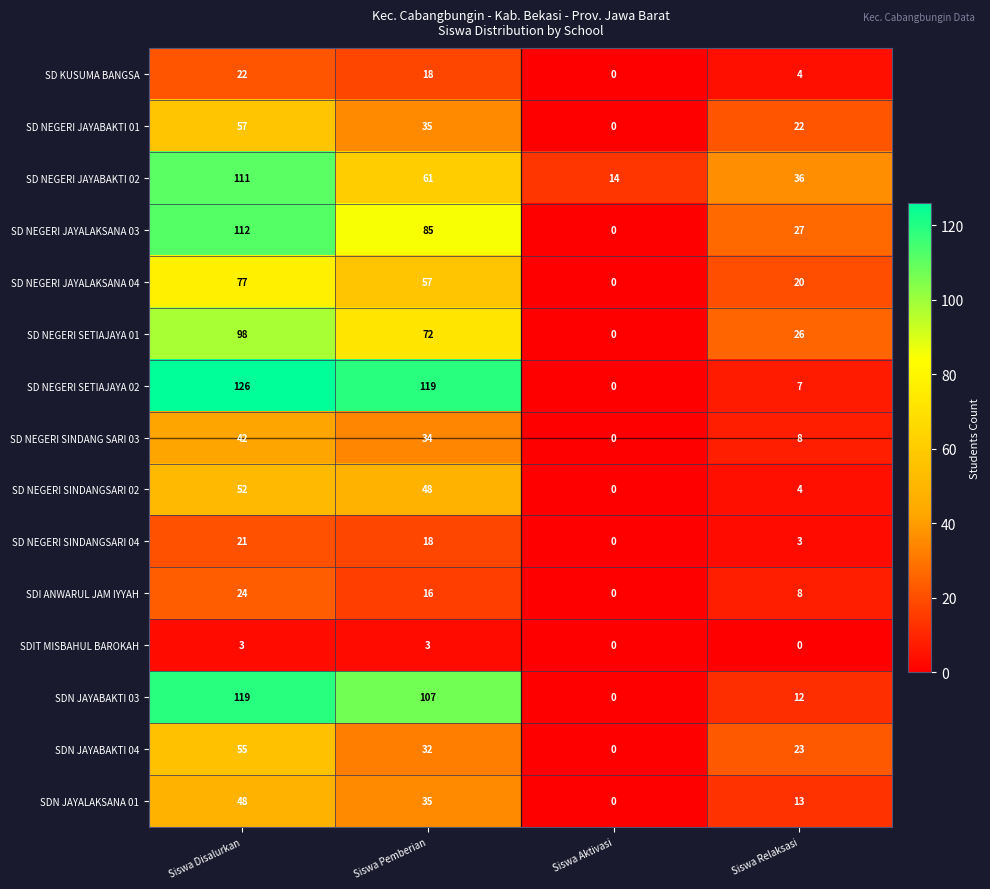

Rank the series at Siswa Disalurkan from highest to lowest value.

SD NEGERI SETIAJAYA 02, SDN JAYABAKTI 03, SD NEGERI JAYALAKSANA 03, SD NEGERI JAYABAKTI 02, SD NEGERI SETIAJAYA 01, SD NEGERI JAYALAKSANA 04, SD NEGERI JAYABAKTI 01, SDN JAYABAKTI 04, SD NEGERI SINDANGSARI 02, SDN JAYALAKSANA 01, SD NEGERI SINDANG SARI 03, SDI ANWARUL JAM IYYAH, SD KUSUMA BANGSA, SD NEGERI SINDANGSARI 04, SDIT MISBAHUL BAROKAH